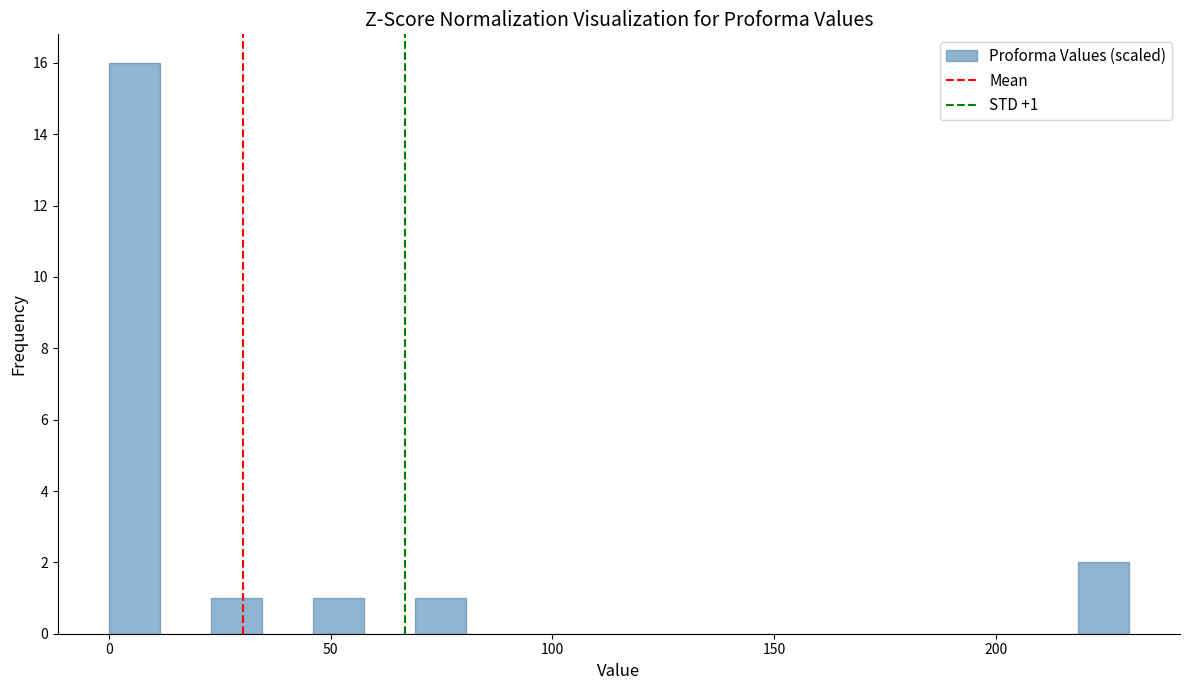

Around what value on the x-axis is the tallest bar? Give the approximate position of its centre, as read against the axis.

5